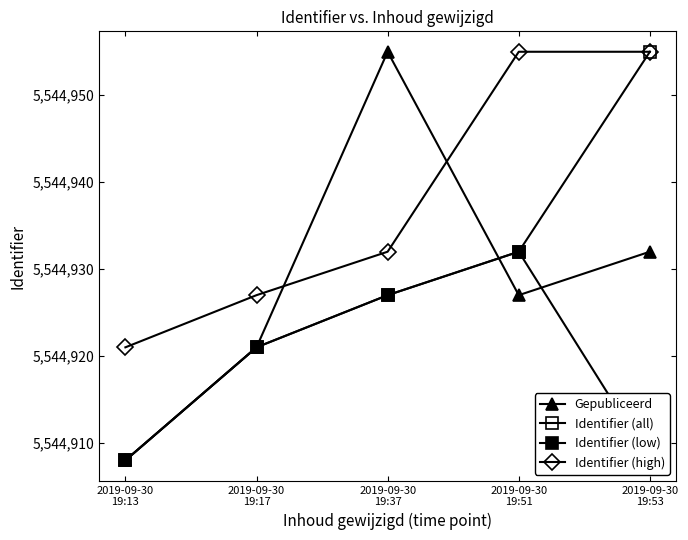

What is the sum of all Identifier (low) values?

27724596